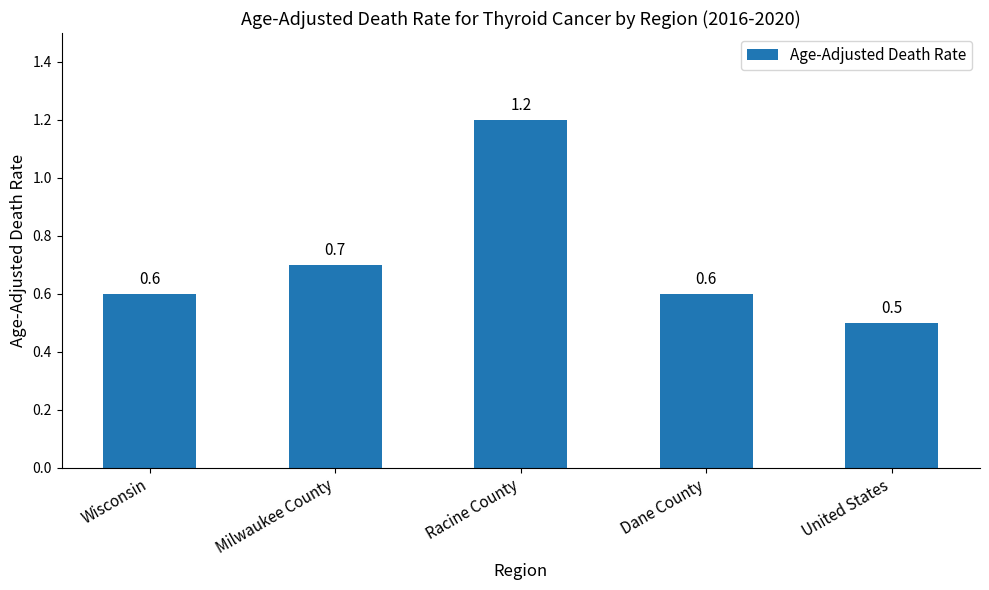

What is the approximate value at Milwaukee County?

0.7